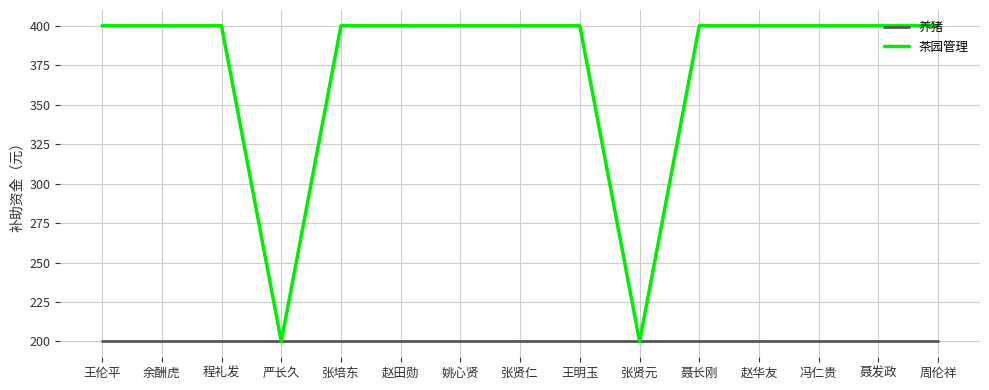

What is the total value across all series at 王伦平?

600